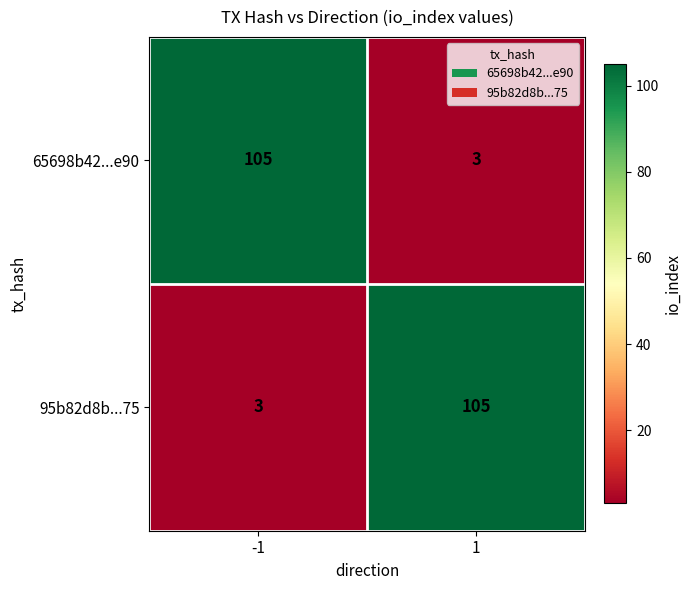

The 65698b42...e90 series shows 105 at -1. True or false?

True